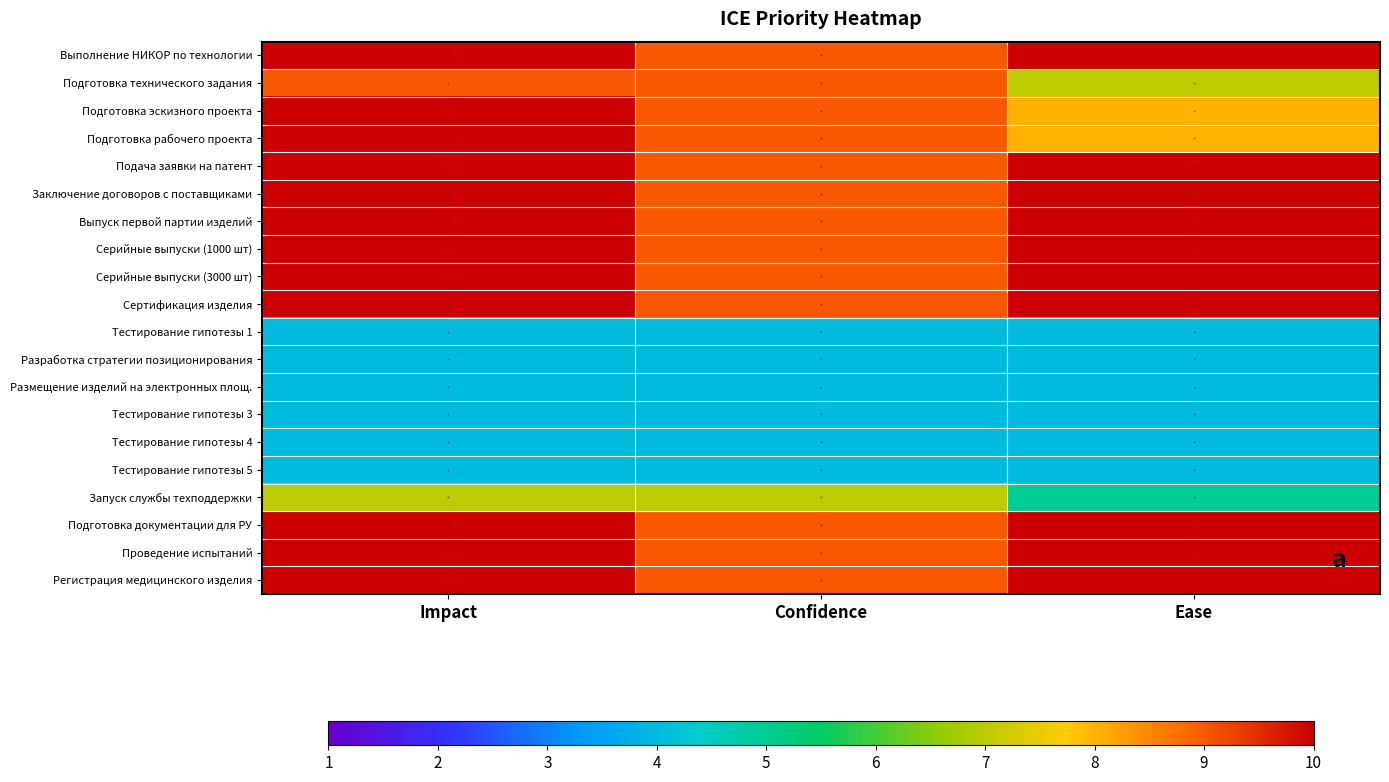

What is the total value across all series at Impact?

160